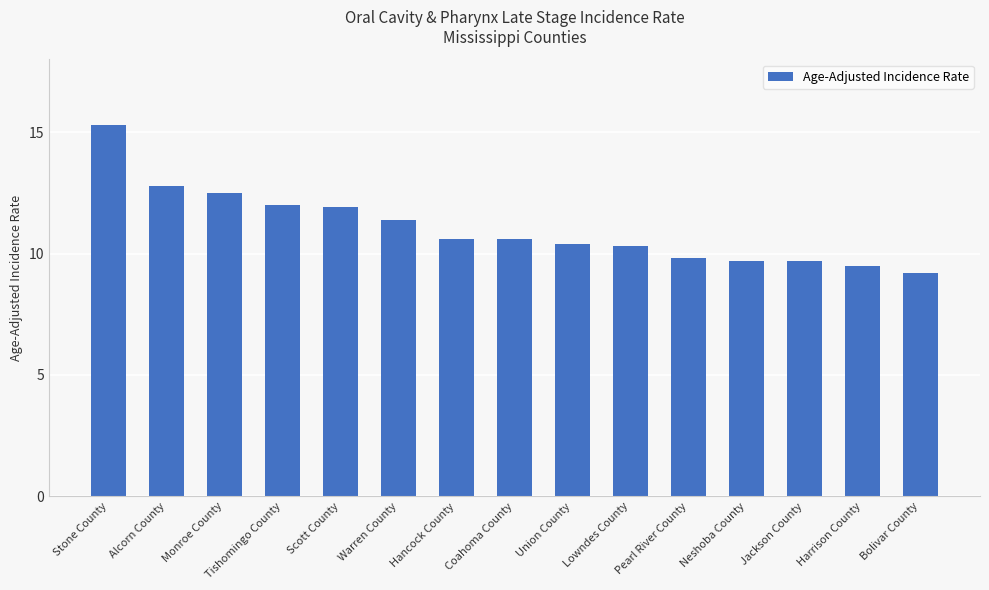

What is the difference between the second highest and second lowest values?

3.3